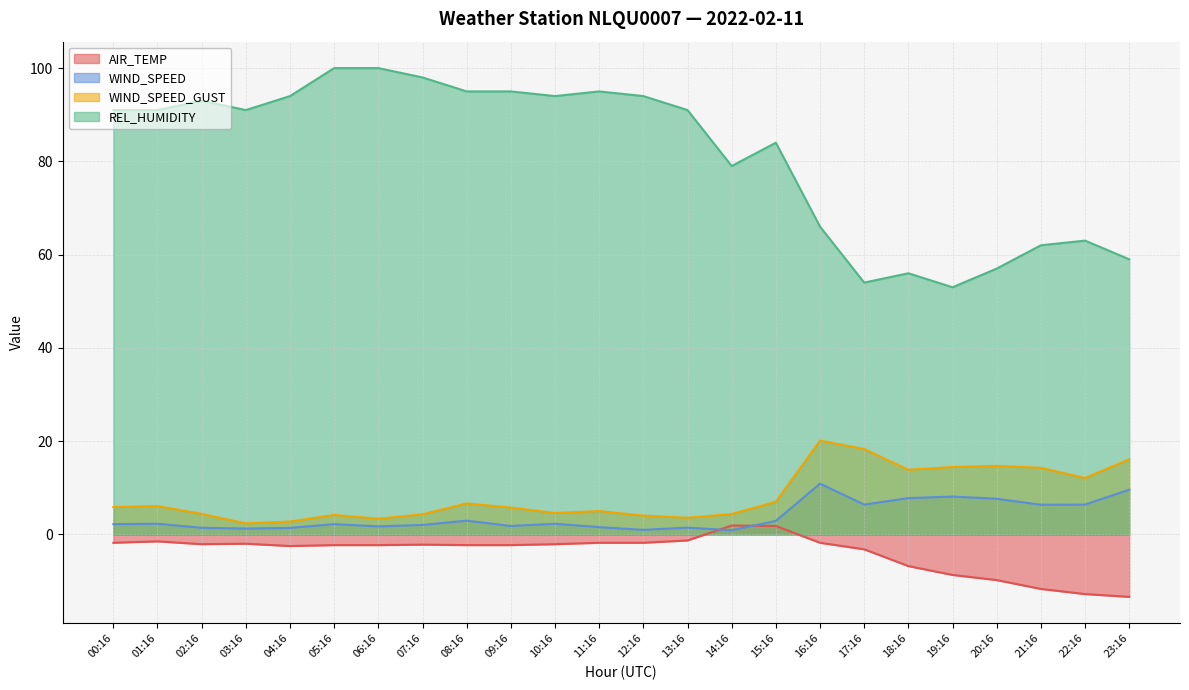

What position from the left is 06:16?

7